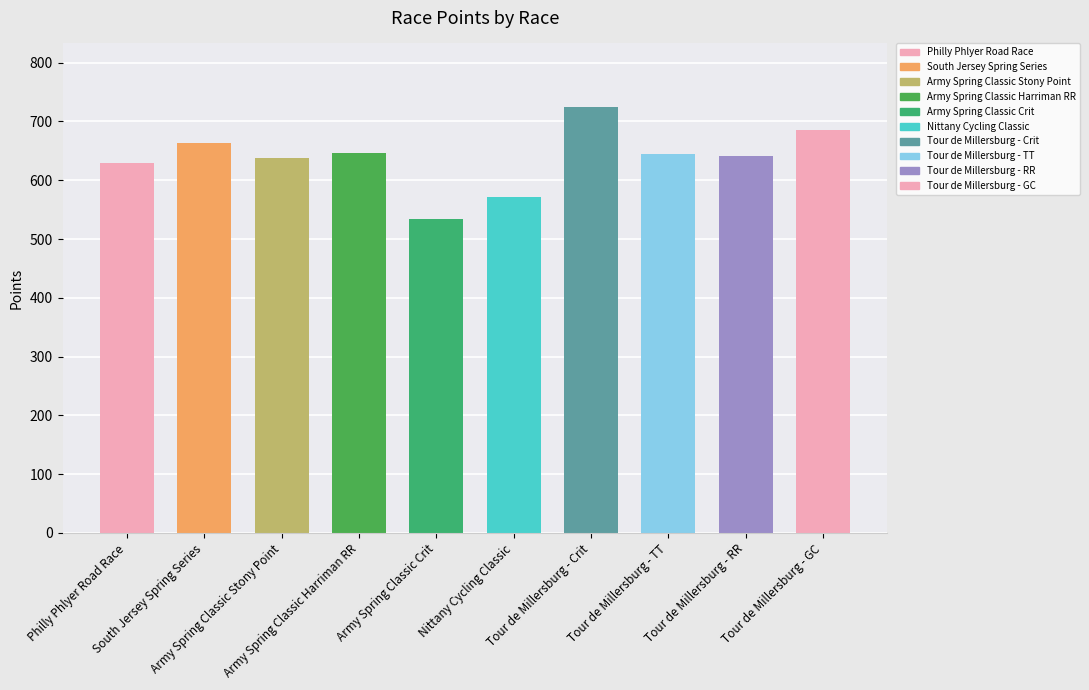

What is the minimum value shown in the chart?

533.3